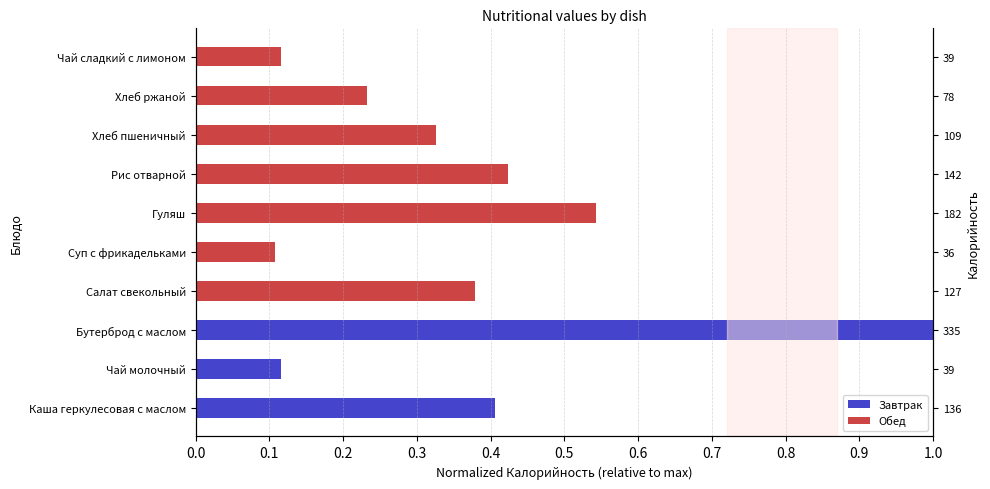

The chart shows a value of 0.4 at Каша геркулесовая с маслом. True or false?

True